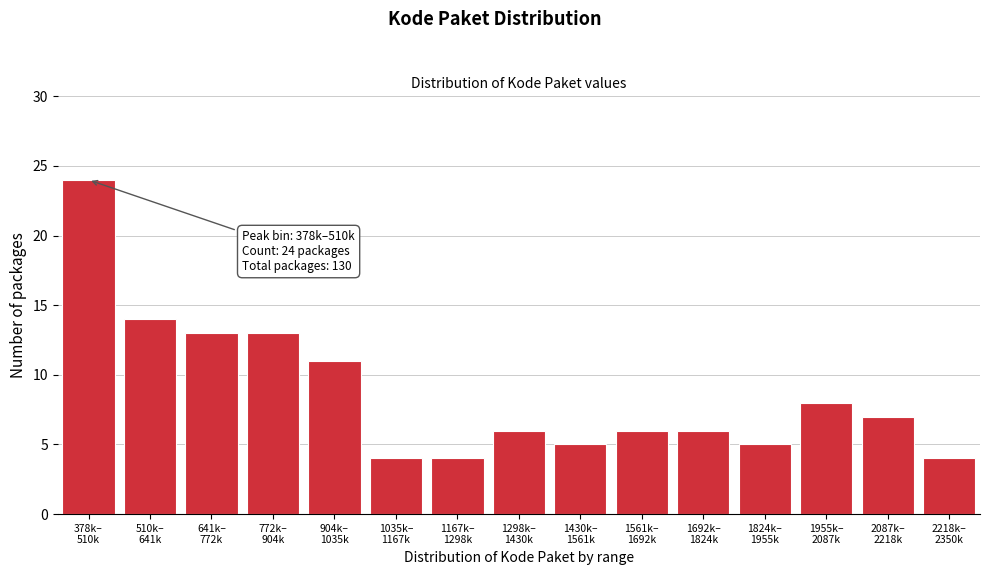

Reading right to left, transcribe all the data shown in this chart.

4	7	8	5	6	6	5	6	4	4	11	13	13	14	24